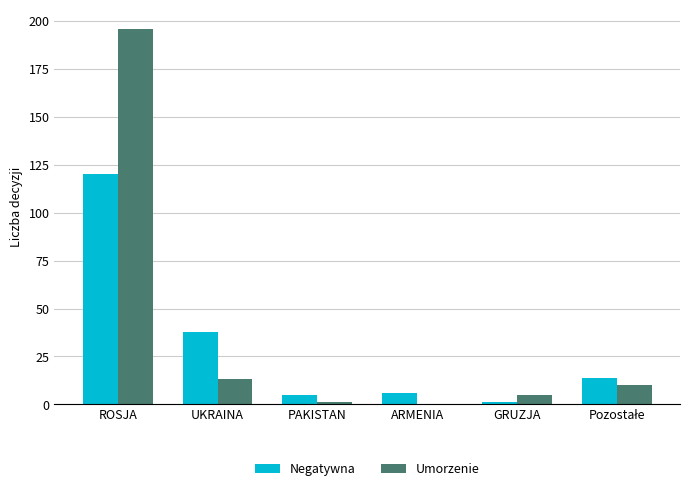

At which category is the sum across all series the highest?

ROSJA